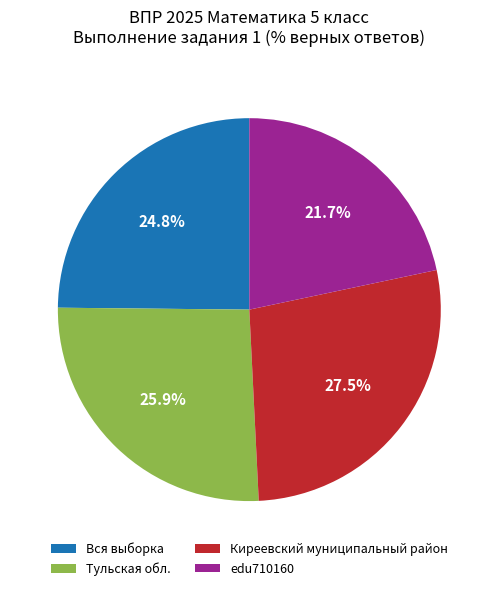

Combined, what portion of the pie is Тульская обл. and Киреевский муниципальный район?

53.5%